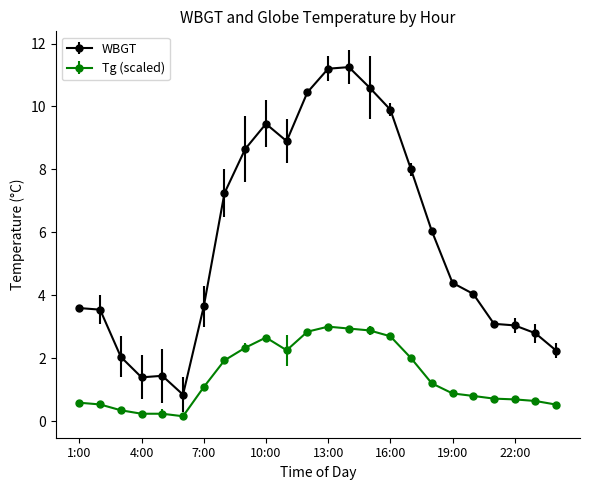

List the series in order of their peak value, highest first.

WBGT, Tg (scaled)